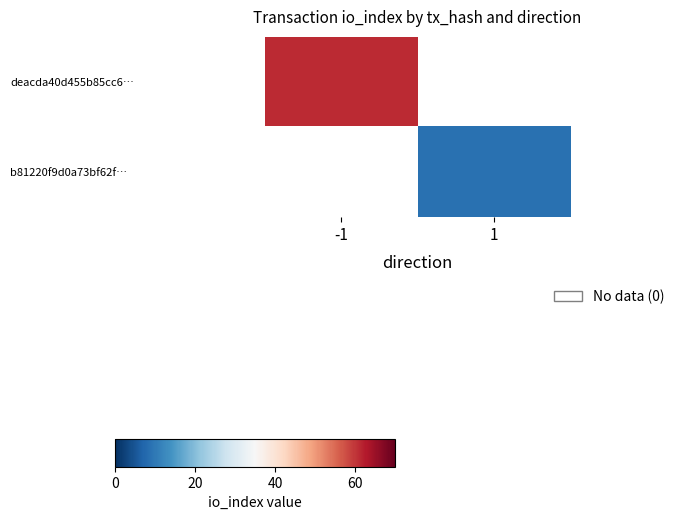

What is the highest value of the deacda40d455b85cc6… series?

61.0